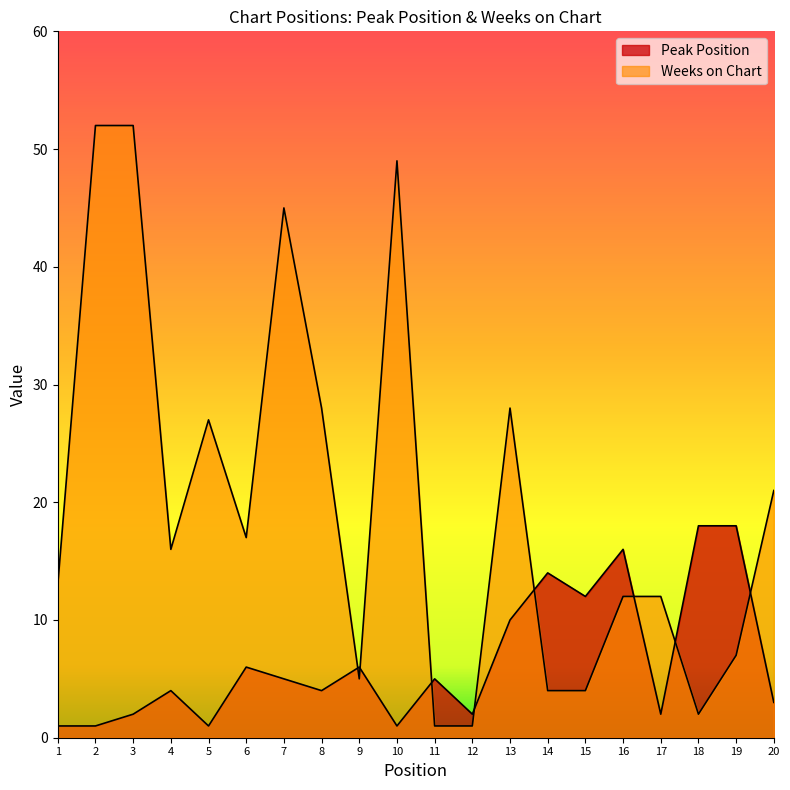

What is the value of the Peak Position point at the 8th from the left?

4